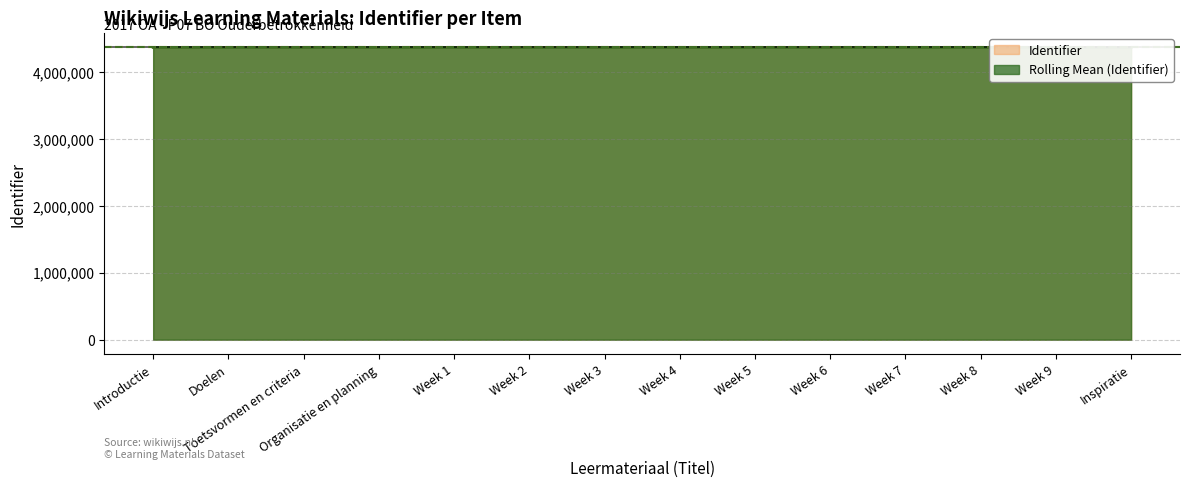

What is the difference between the maximum and minimum values?

27